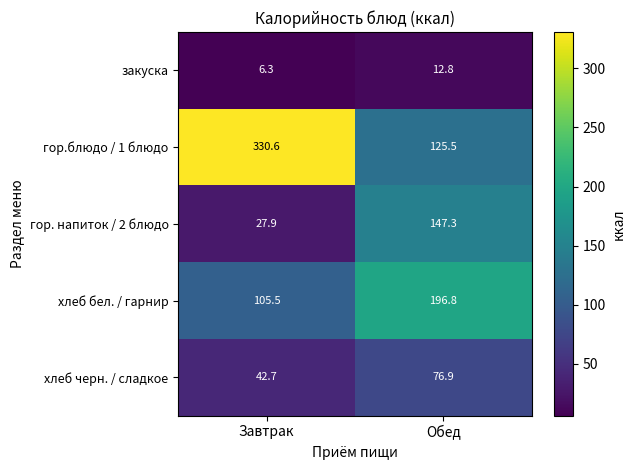

Which series has the largest total across all categories?

гор.блюдо / 1 блюдо